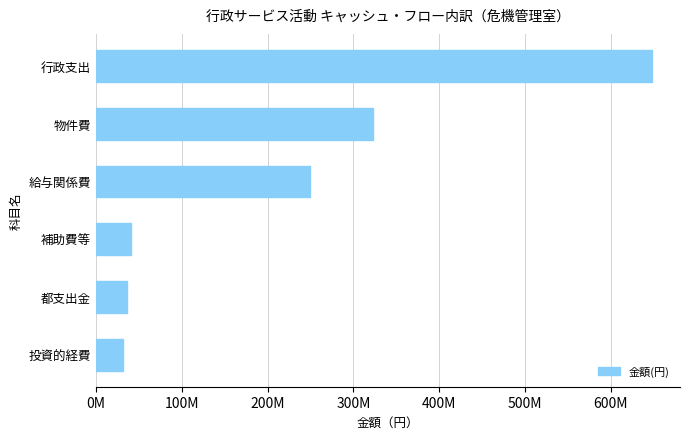

What is the average value?

221488712